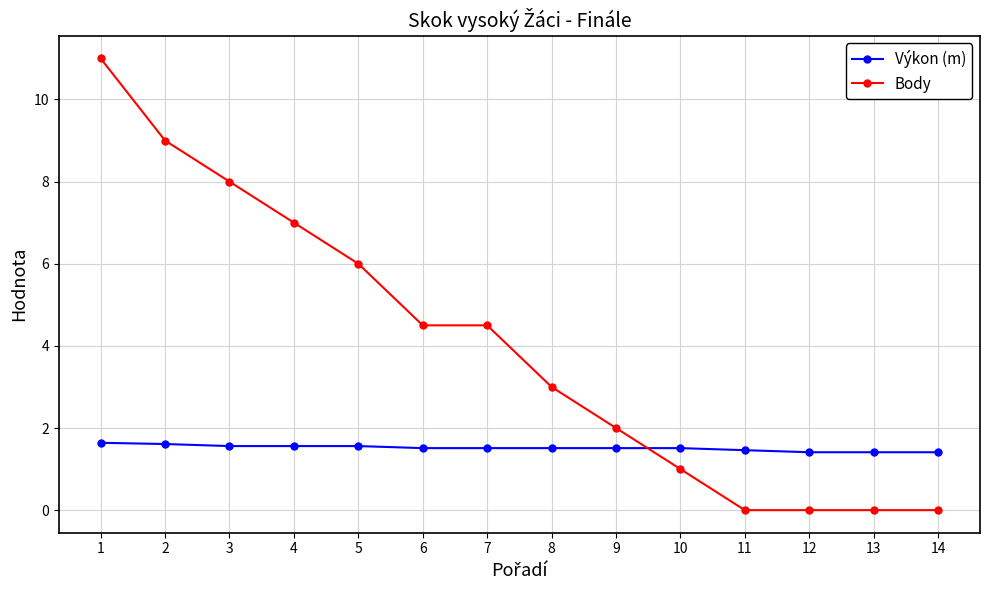

What is the difference between the Body values at 10 and 8?

2.0